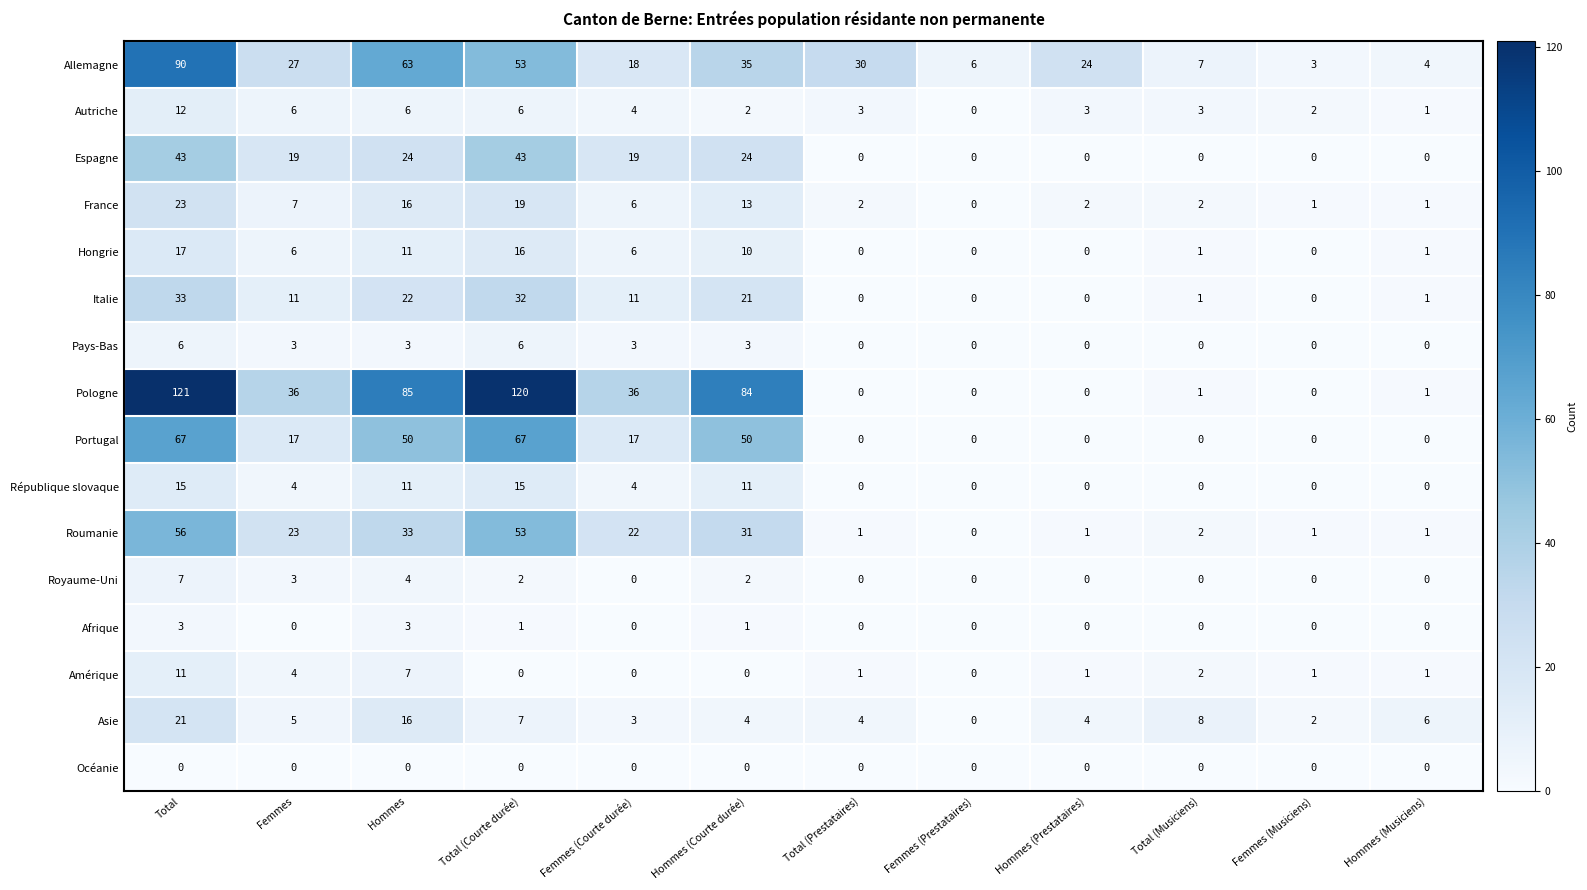

Which series has the largest range (max minus min)?

Pologne